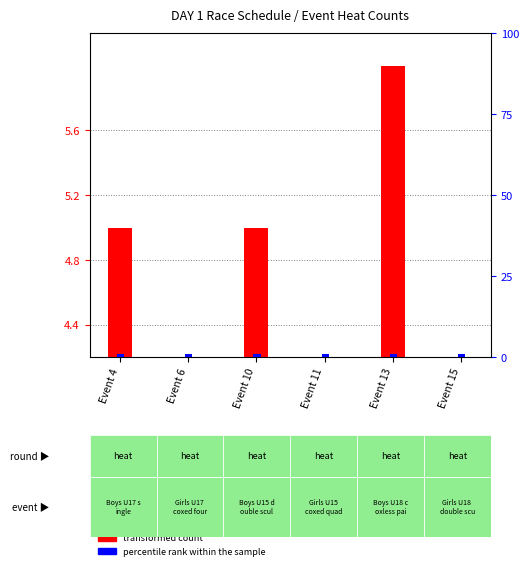

At which label does percentile rank within the sample reach its minimum?

Event 4